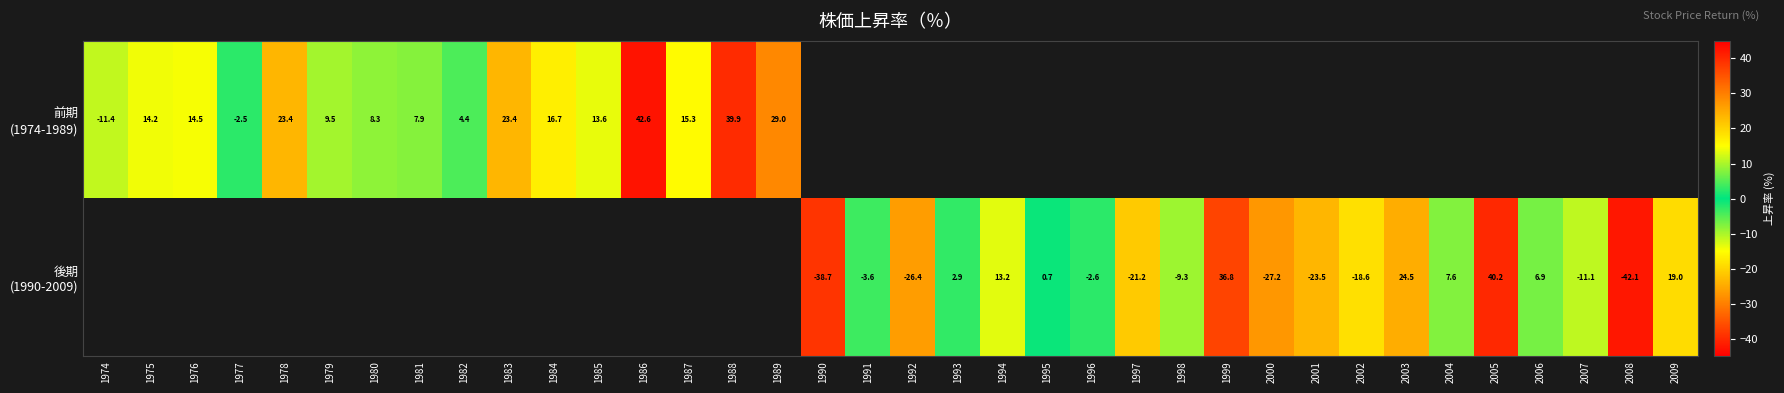

Where does the 後期 (1990-2009) series first go above -38?

1991